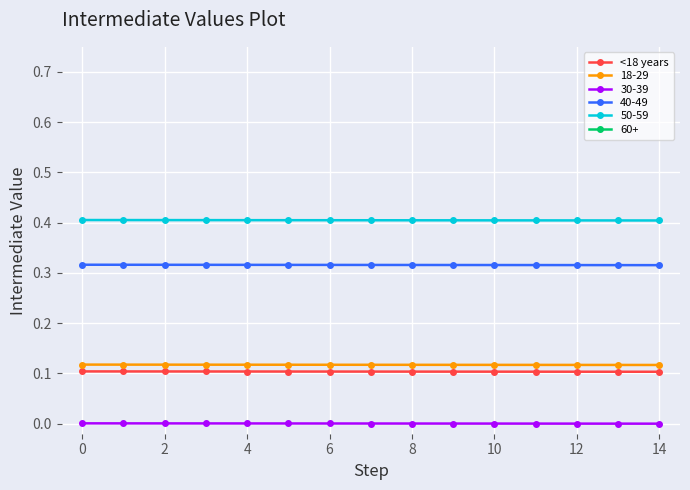

At which category does the chart reach its minimum across all series?

14